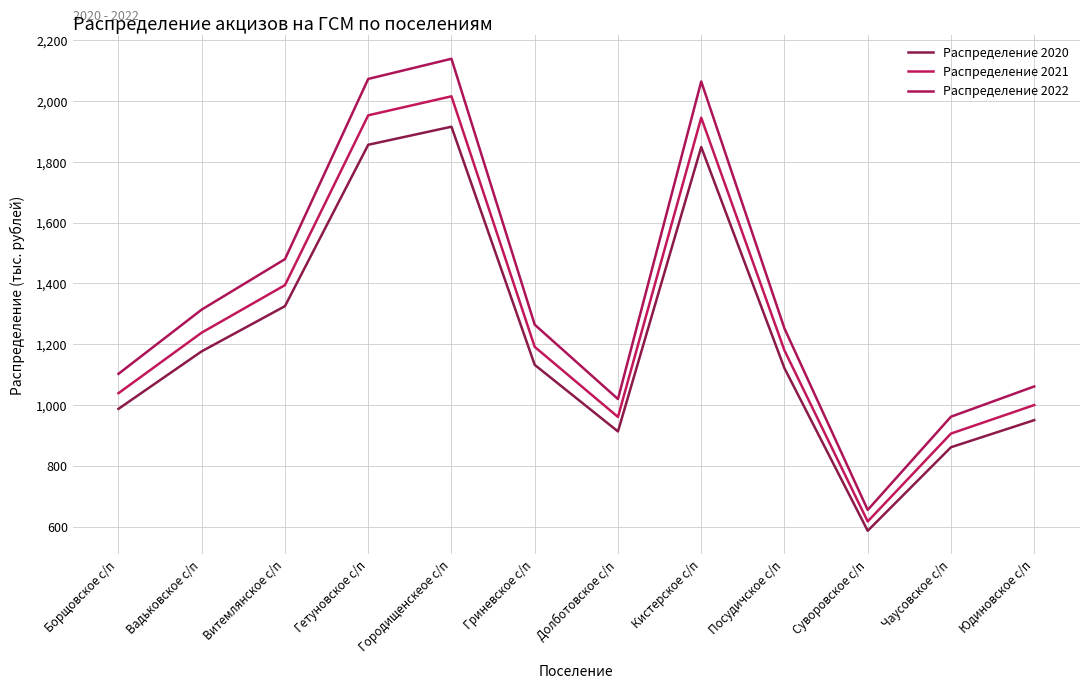

At which category does Распределение 2021 reach its first local valley?

Долботовское с/п